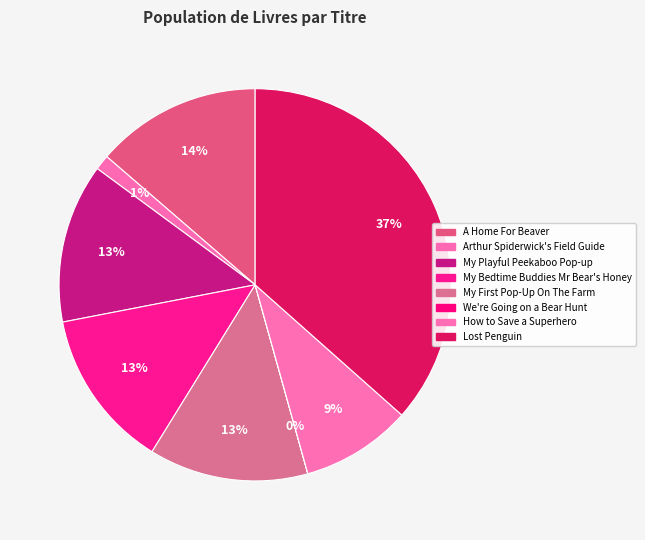

How many segments does this pie chart have?

8